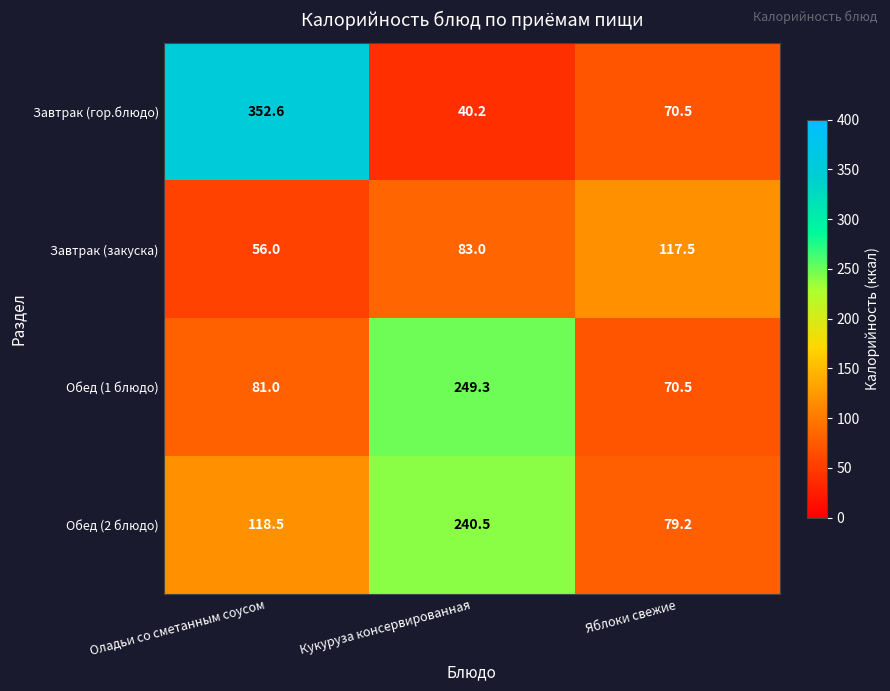

Is the value of Обед (1 блюдо) at Яблоки свежие greater than the value of Завтрак (закуска) at Кукуруза консервированная?

No